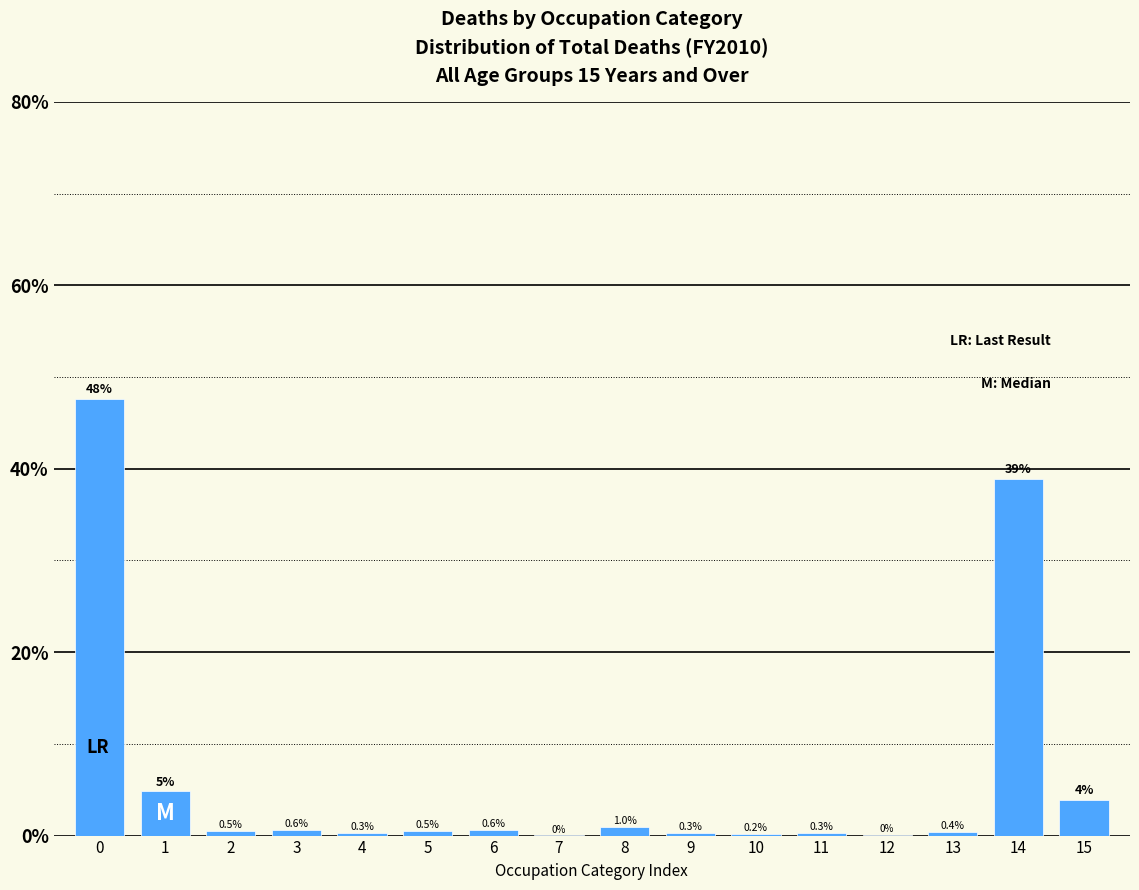

Which has a higher value, 13 or 9?

13